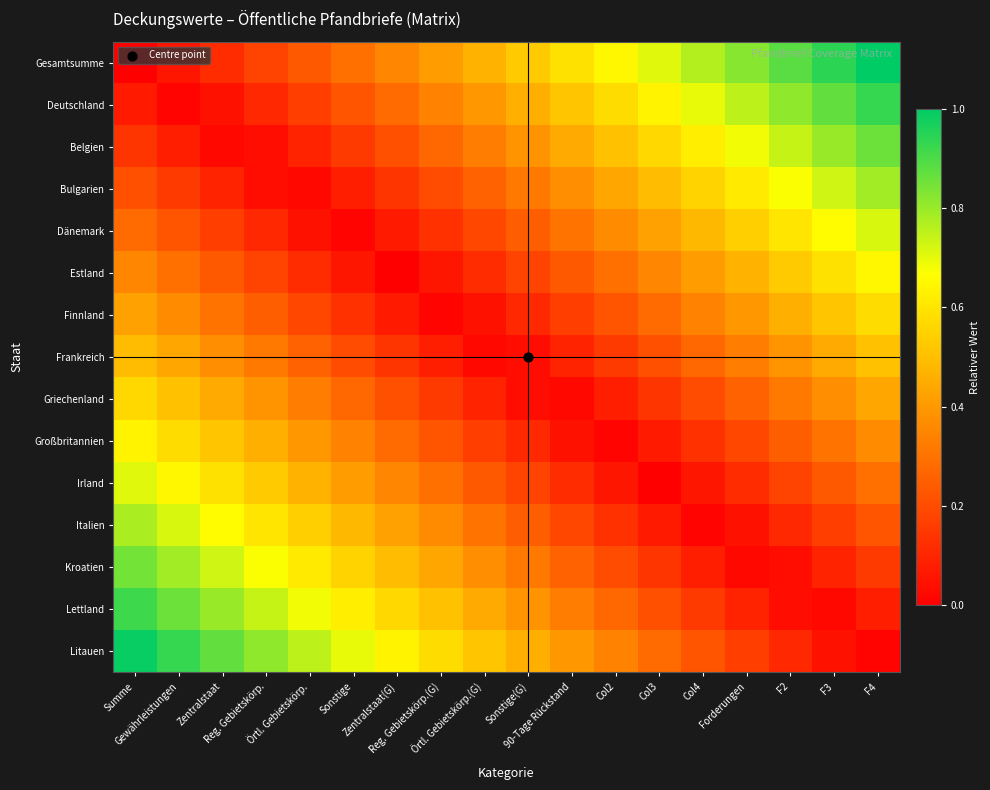

What is the maximum value shown in the chart?

1.0